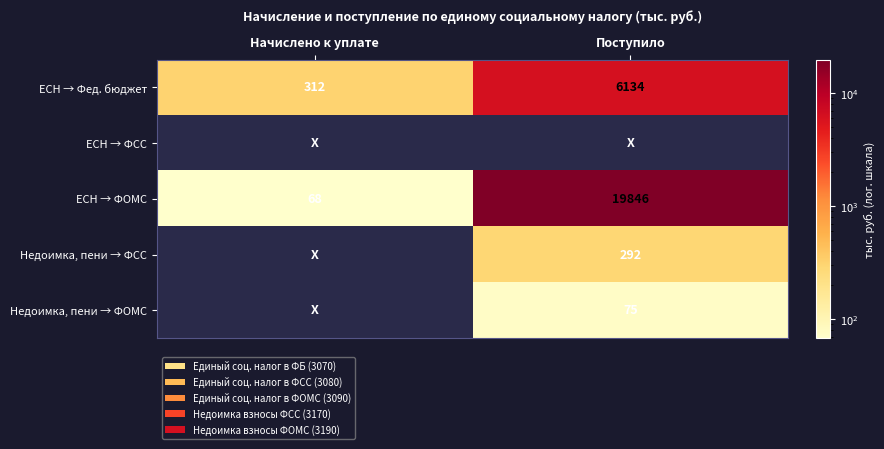

Which has a higher value, Поступило or Начислено к уплате?

Поступило